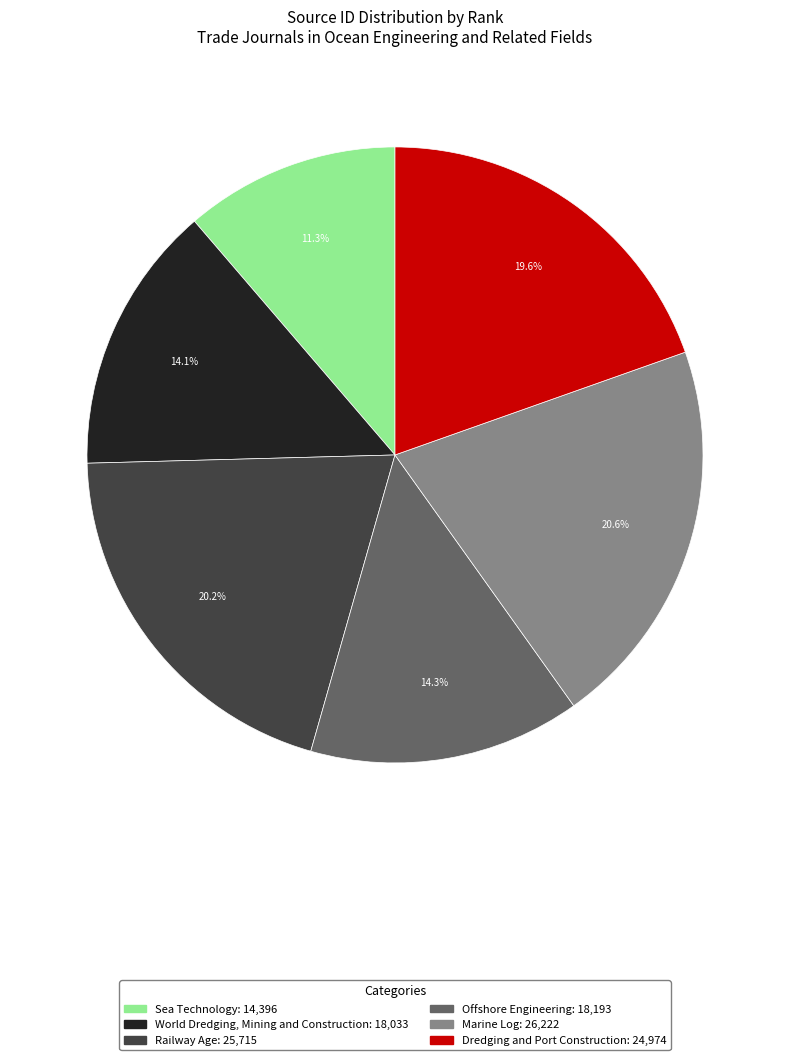

What percentage is the Sea Technology slice, to the nearest percent?

11%